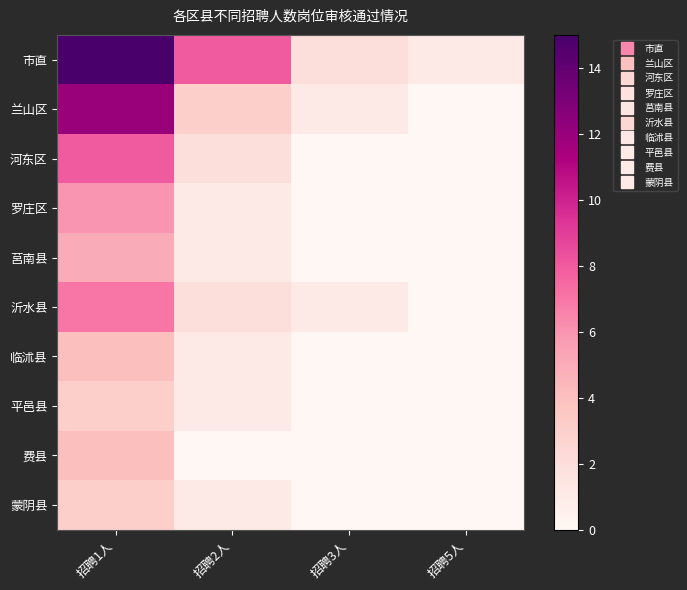

At 招聘1人, list the series in order from smallest to largest.

平邑县, 蒙阴县, 临沭县, 费县, 莒南县, 罗庄区, 沂水县, 河东区, 兰山区, 市直